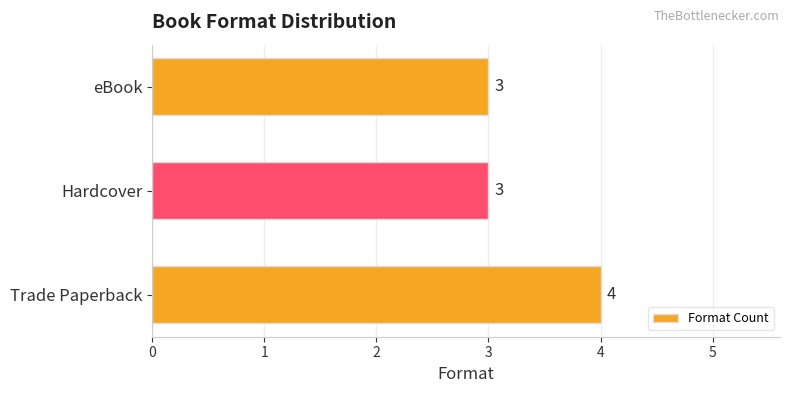

Are the bars grouped side by side (vs. stacked)?

No